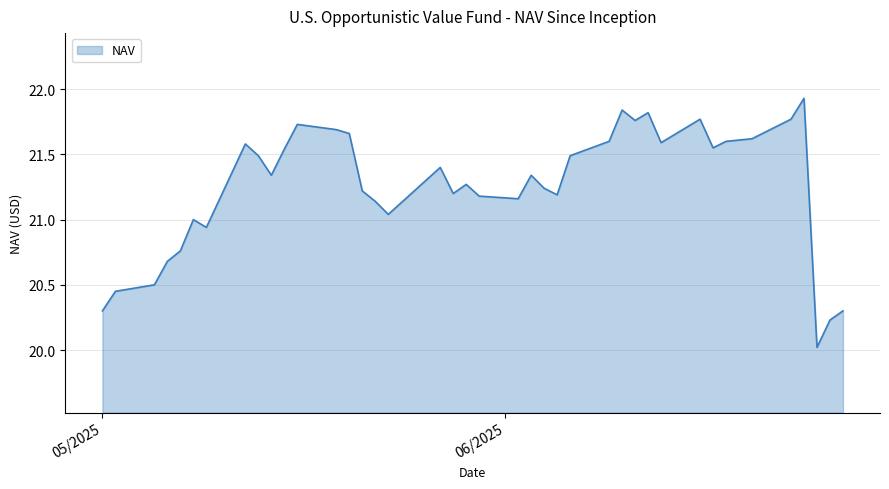

What is the smallest value displayed?

20.0